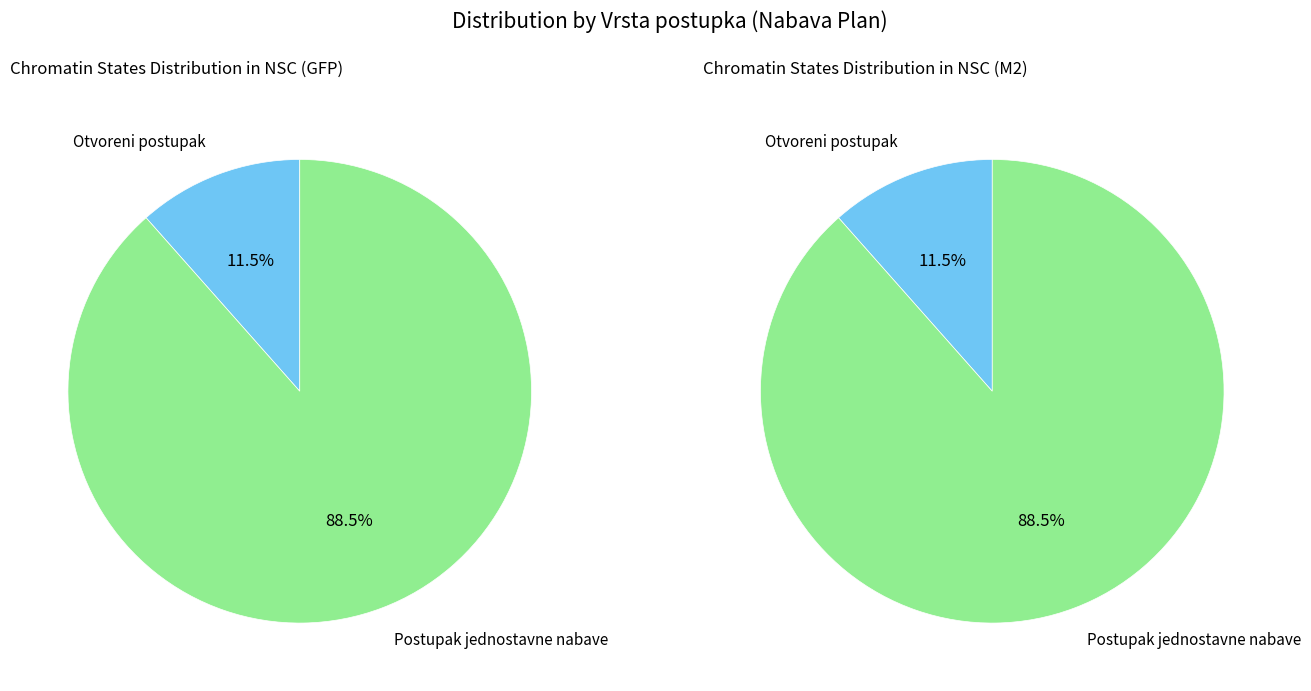

What is the majority slice?

Postupak jednostavne nabave